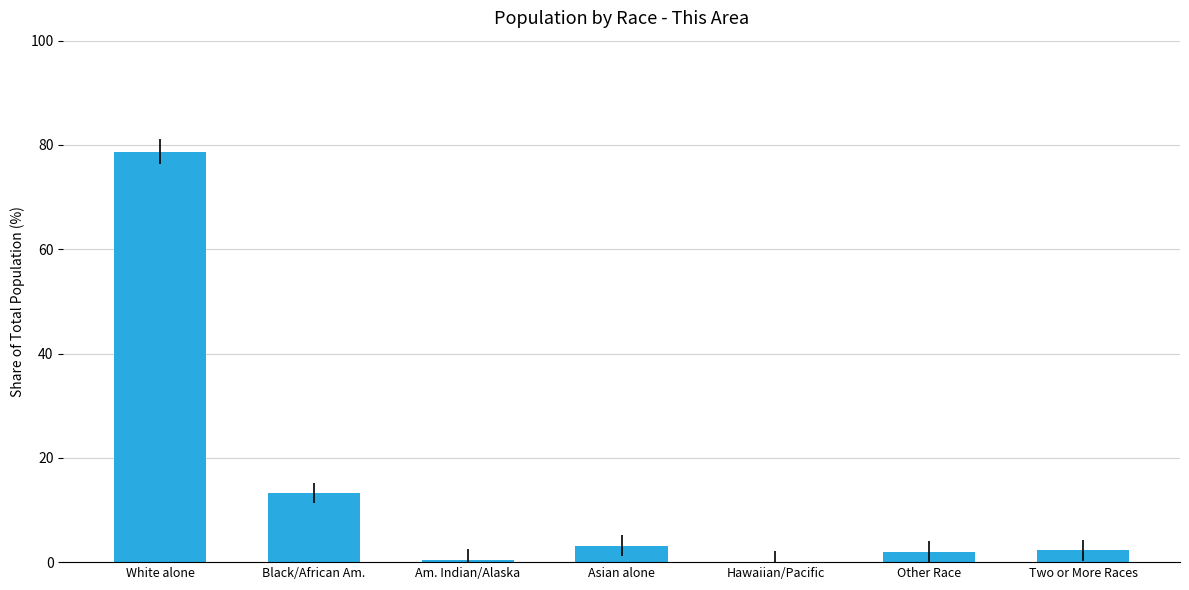

What is the difference between the values at Two or More Races and Am. Indian/Alaska?

1.8